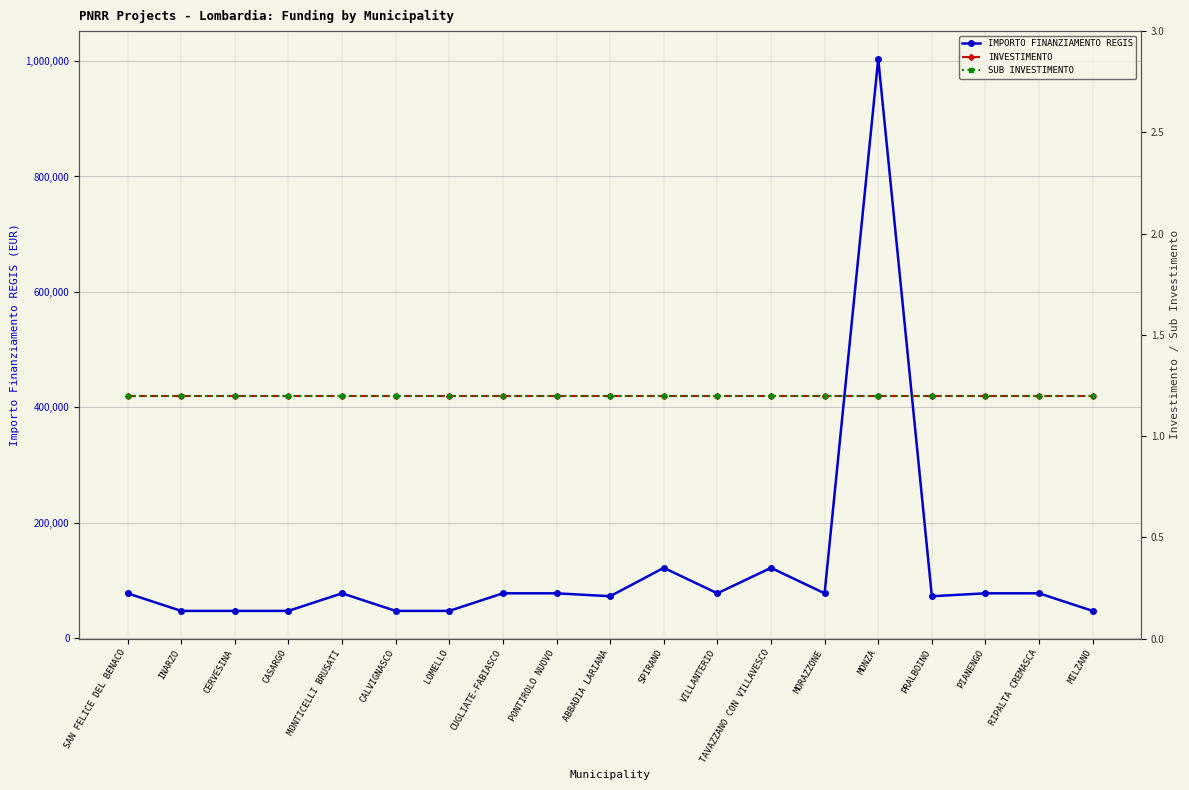

Rank the series at PIANENGO from lowest to highest value.

INVESTIMENTO, SUB INVESTIMENTO, IMPORTO FINANZIAMENTO REGIS